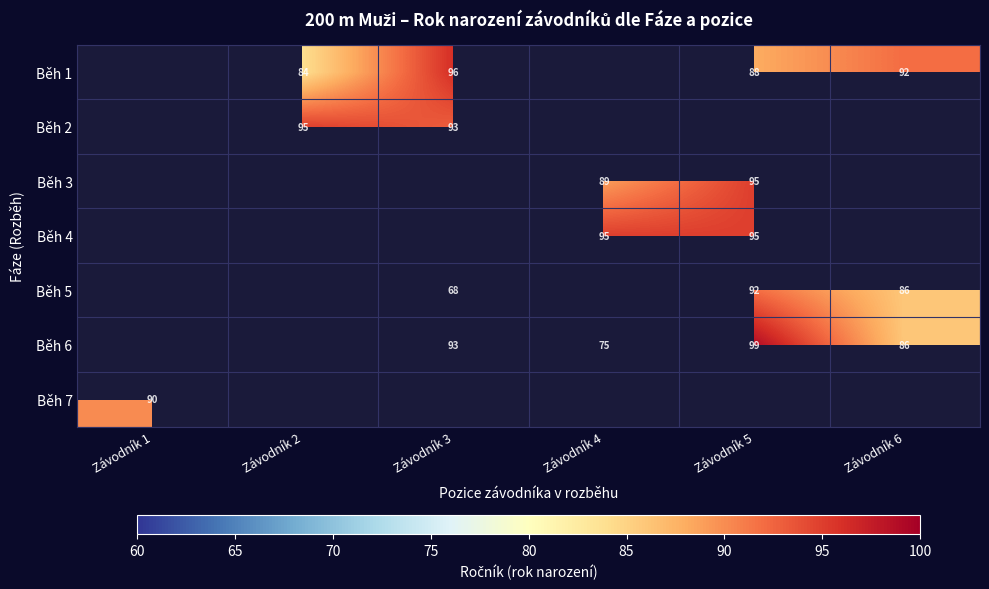

Is the value of Běh 3 at Závodník 4 greater than the value of Běh 6 at Závodník 4?

Yes